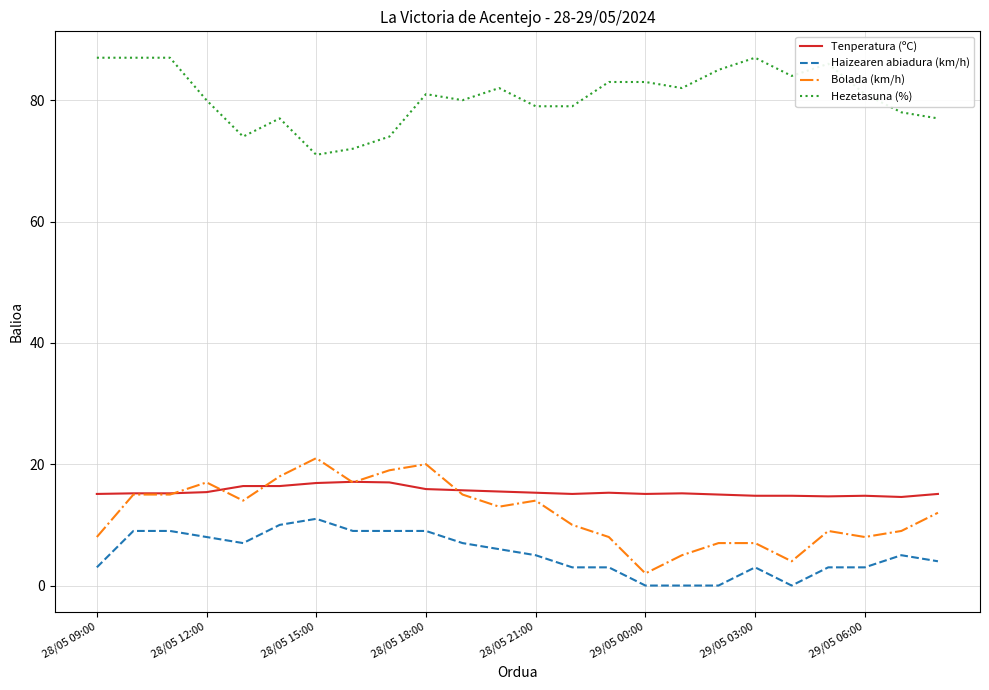

What is the maximum value for Tenperatura (ºC)?

17.1